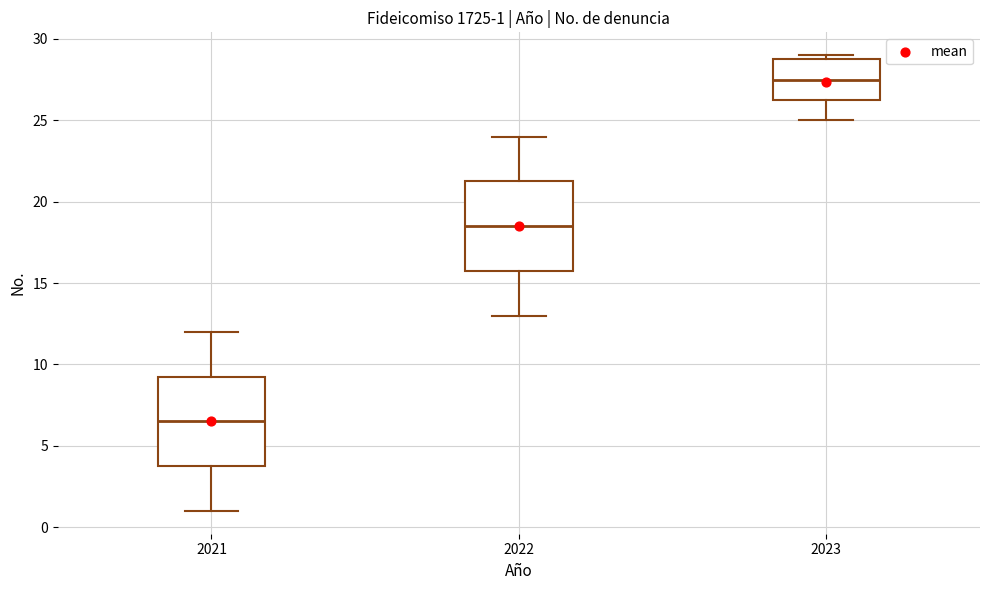

Which box's median line is the lowest?

2021